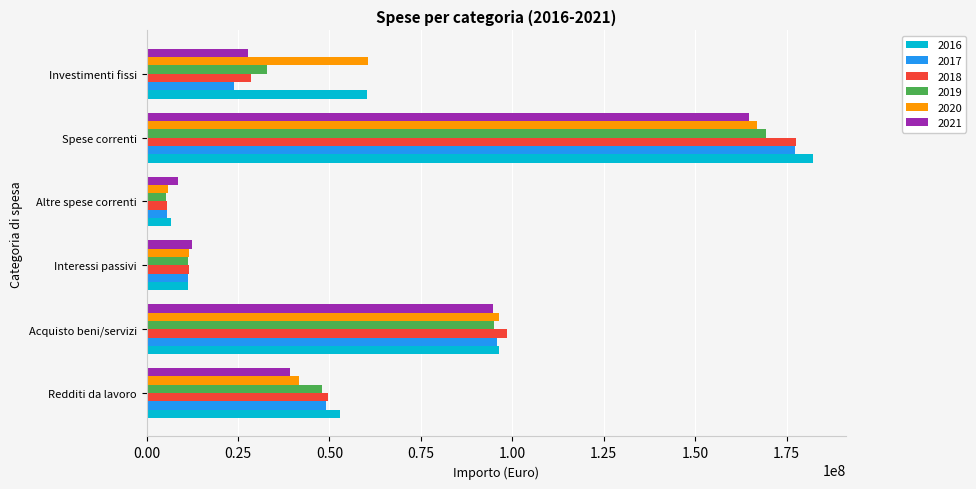

What is the difference between the 2020 values at Spese correnti and Investimenti fissi?

106589199.8